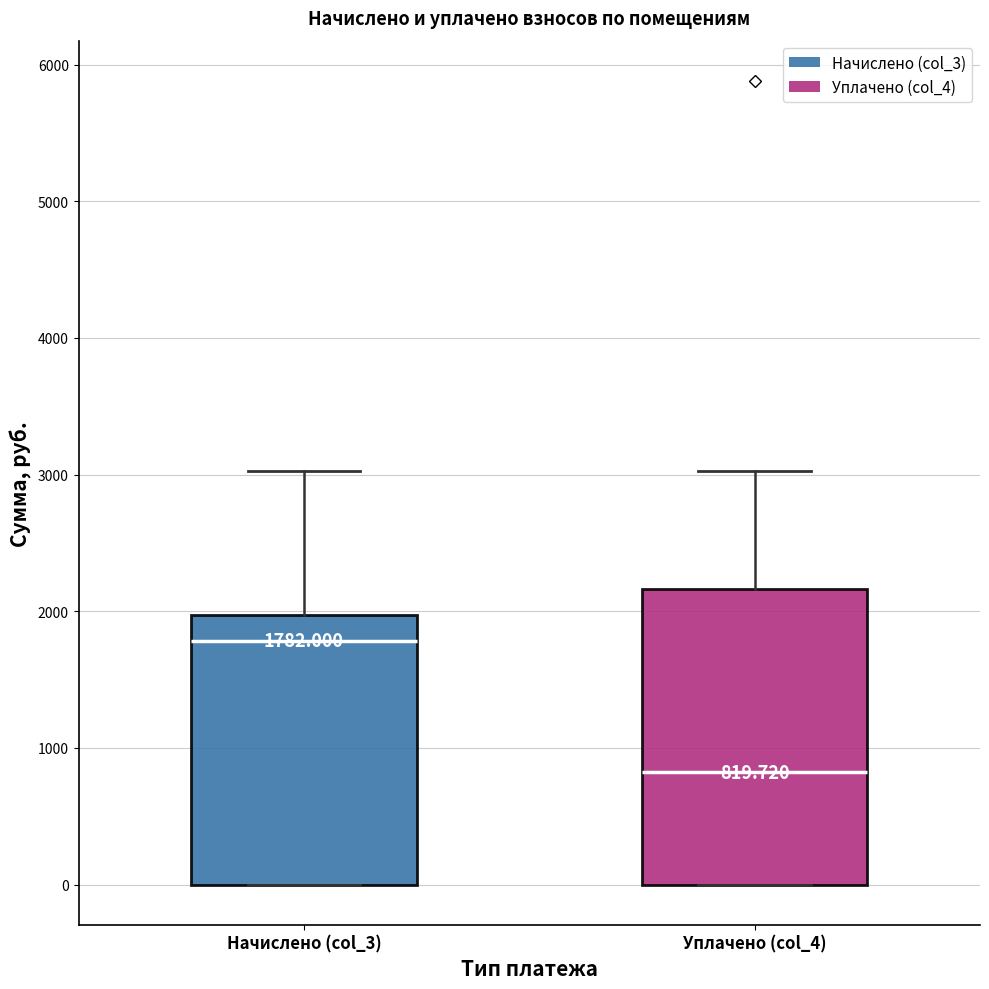

Comparing the boxes themselves (not the whiskers), which one is the tallest?

Уплачено (col_4)